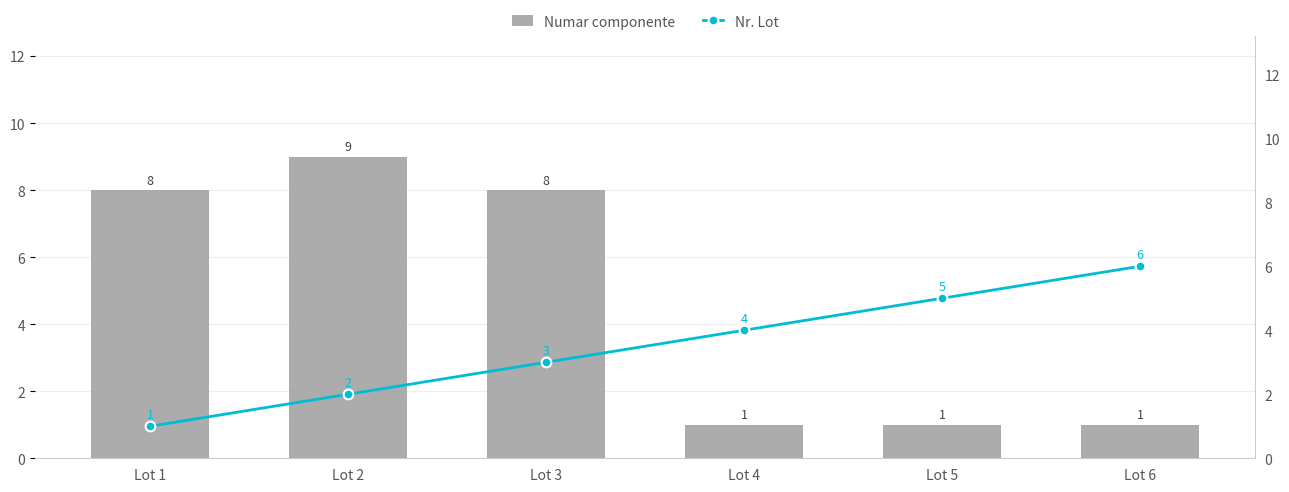

Read the Nr. Lot value at Lot 2.

2